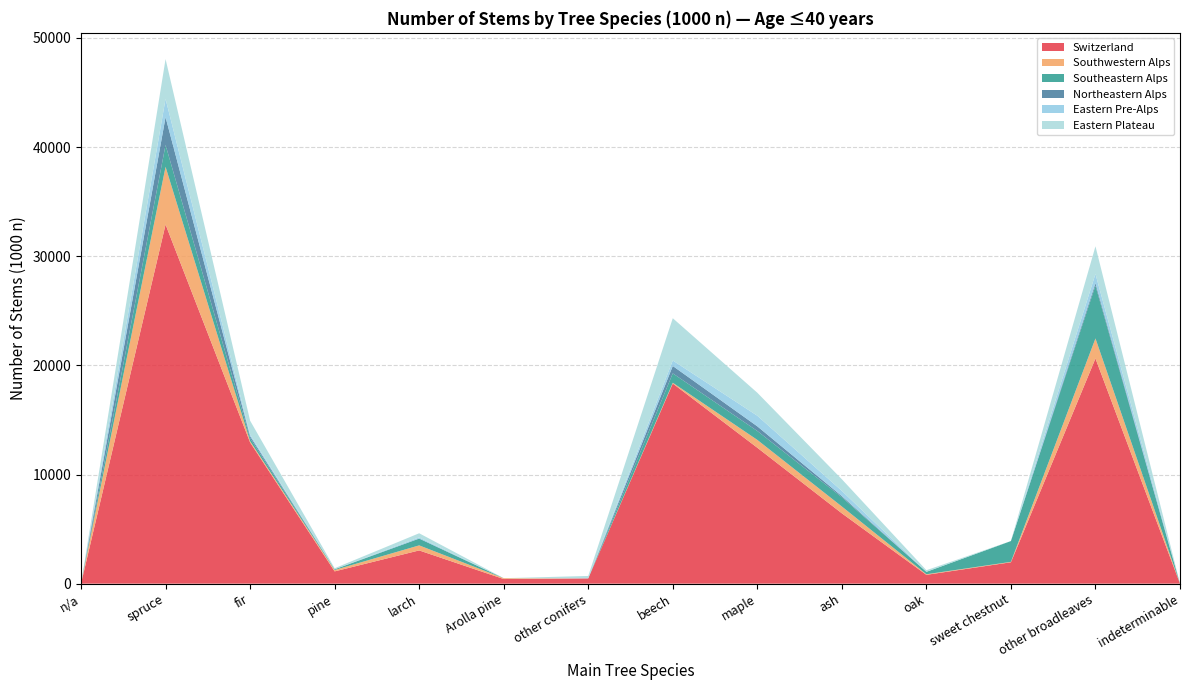

Reading right to left, transcribe all the data shown in this chart.

Switzerland: indeterminable=0	other broadleaves=20634	sweet chestnut=1960	oak=808	ash=6445	maple=12454	beech=18336	other conifers=483	Arolla pine=423	larch=3045	pine=1124	fir=12939	spruce=32907	n/a=0
Southwestern Alps: indeterminable=0	other broadleaves=1835	sweet chestnut=38	oak=53	ash=625	maple=718	beech=71	other conifers=0	Arolla pine=77	larch=462	pine=127	fir=124	spruce=5287	n/a=0
Southeastern Alps: indeterminable=0	other broadleaves=4837	sweet chestnut=1905	oak=222	ash=846	maple=815	beech=861	other conifers=0	Arolla pine=0	larch=616	pine=64	fir=266	spruce=2002	n/a=0
Northeastern Alps: indeterminable=0	other broadleaves=226	sweet chestnut=0	oak=0	ash=106	maple=429	beech=677	other conifers=0	Arolla pine=0	larch=18	pine=0	fir=183	spruce=2542	n/a=0
Eastern Pre-Alps: indeterminable=0	other broadleaves=846	sweet chestnut=0	oak=0	ash=480	maple=969	beech=503	other conifers=17	Arolla pine=0	larch=97	pine=0	fir=159	spruce=1681	n/a=0
Eastern Plateau: indeterminable=0	other broadleaves=2533	sweet chestnut=0	oak=147	ash=1065	maple=2108	beech=3873	other conifers=206	Arolla pine=0	larch=379	pine=98	fir=1264	spruce=3646	n/a=0